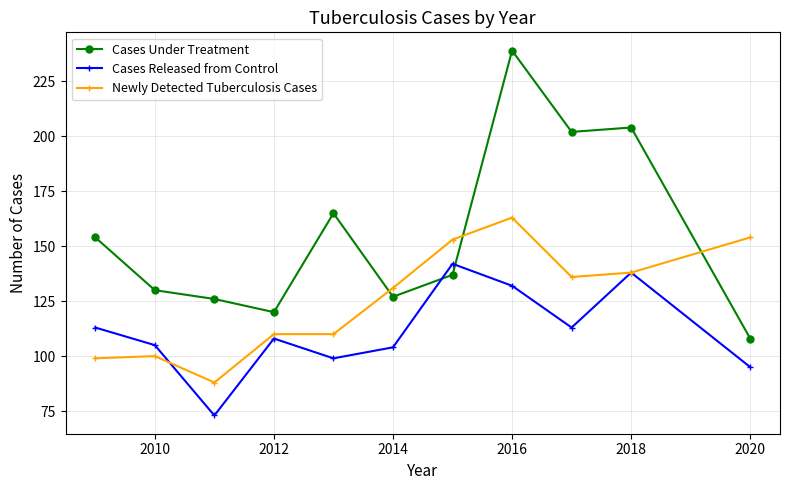

What is the value of the Cases Under Treatment point at the 6th from the left?

127